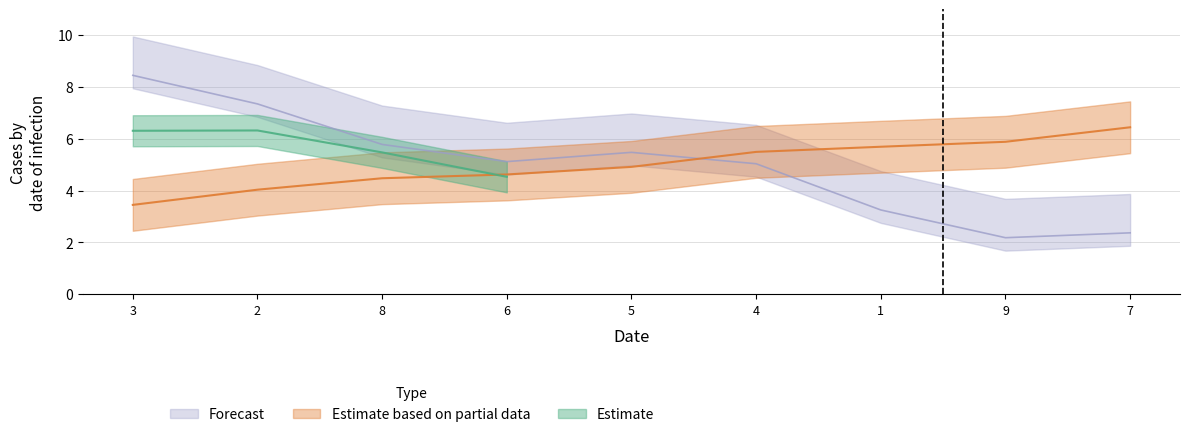

Count the number of data series in this chart.

3